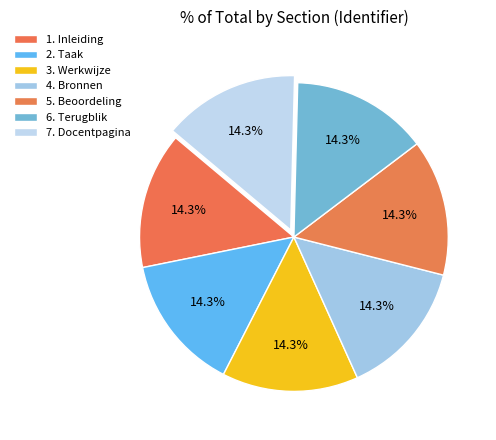

True or false: 1. Inleiding accounts for 6% of the total.

False